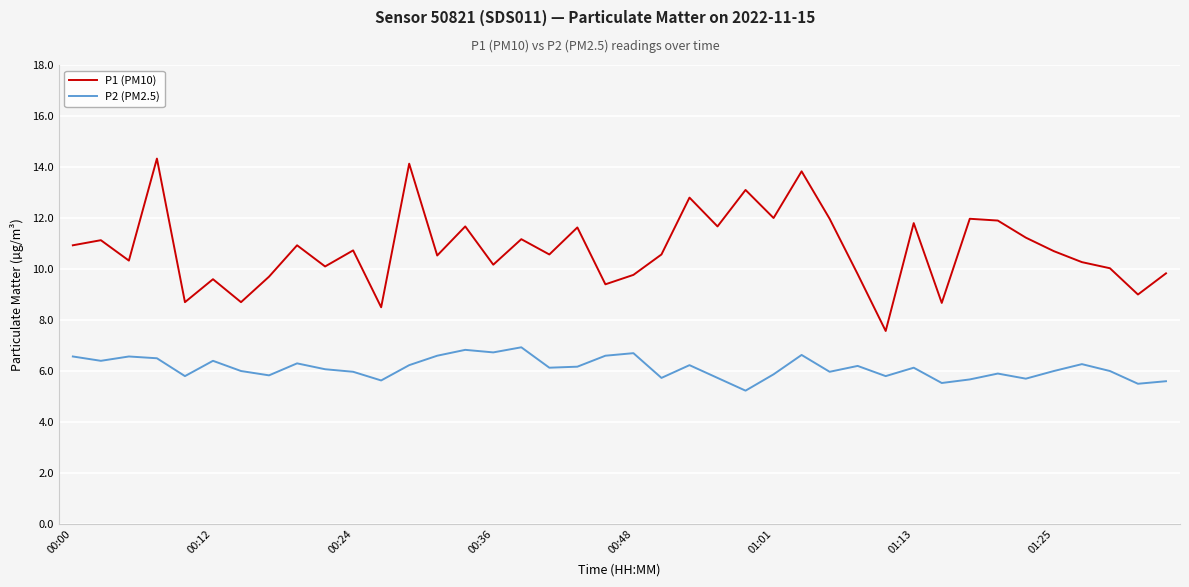

List the series in order of their overall mean, highest first.

P1 (PM10), P2 (PM2.5)